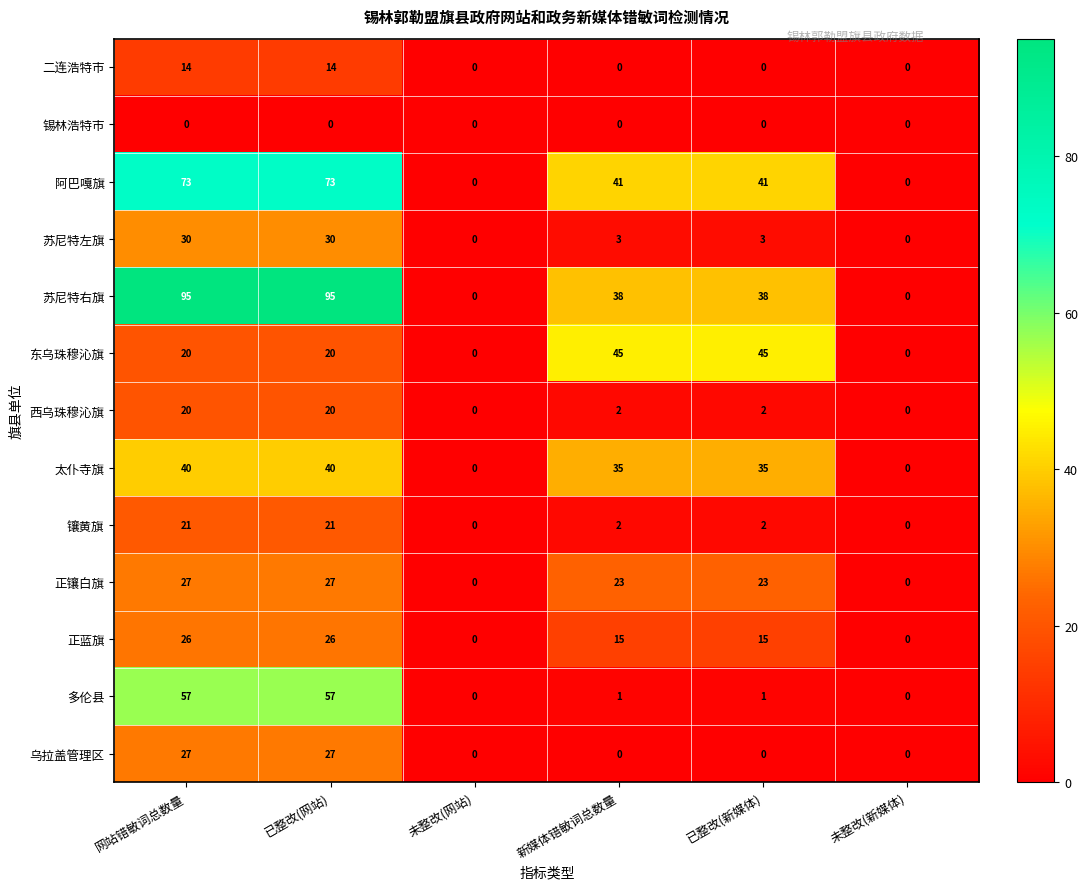

What is the difference between the maximum and minimum values in the 西乌珠穆沁旗 series?

20